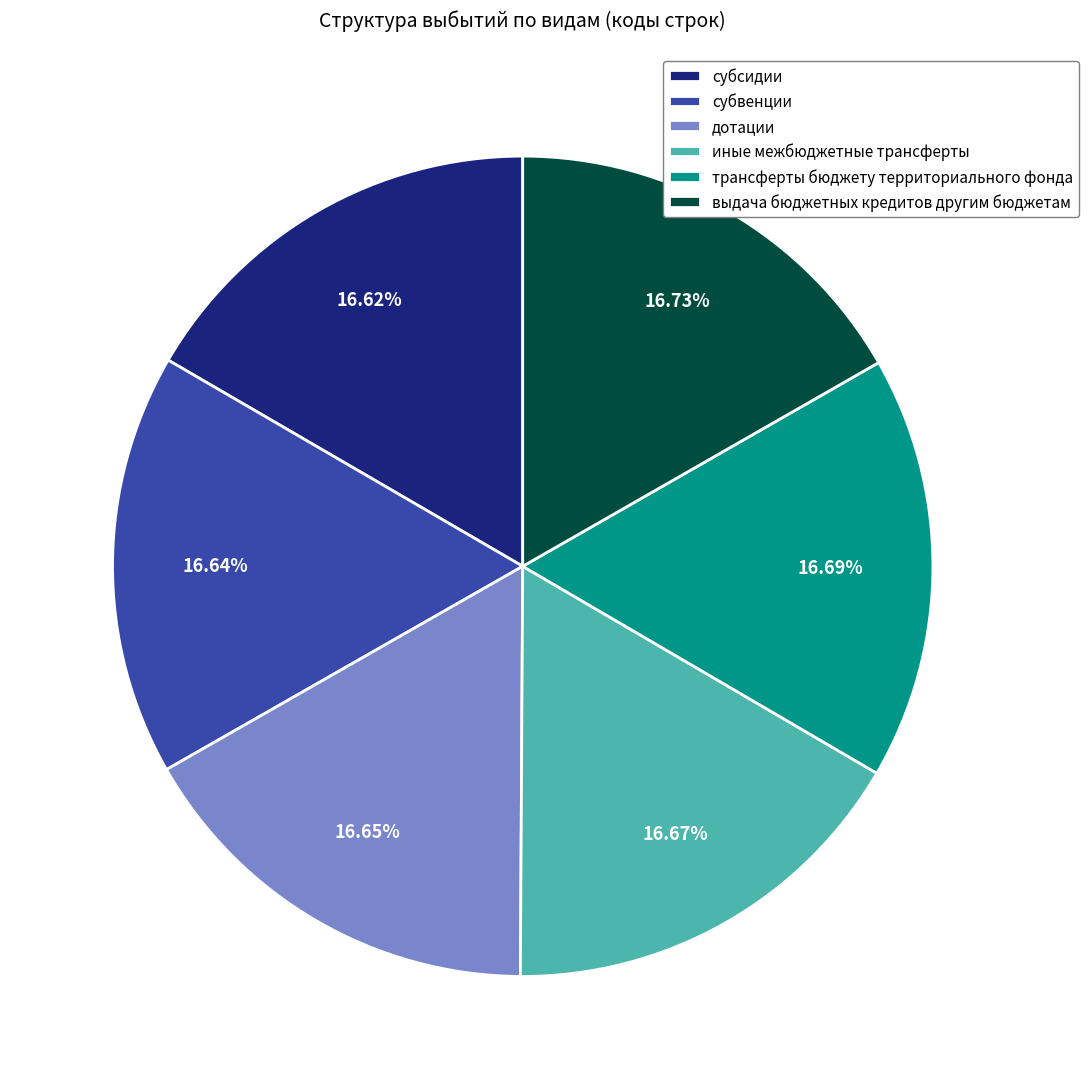

What is the ratio of the value at иные межбюджетные трансферты to the value at субсидии?

1.0